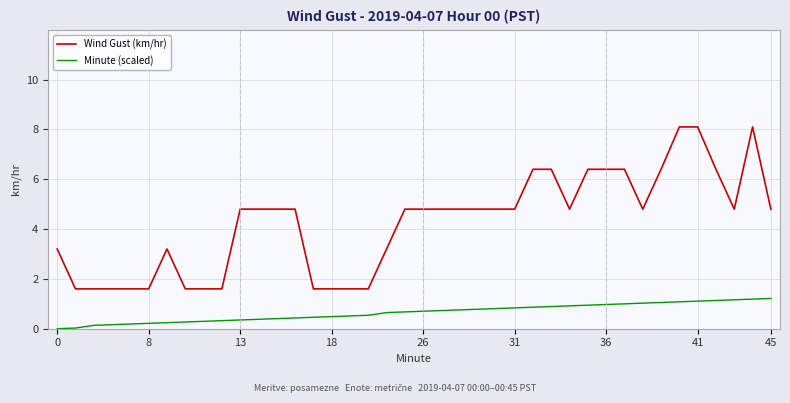

What is the difference between the maximum and minimum values in the Wind Gust (km/hr) series?

6.5